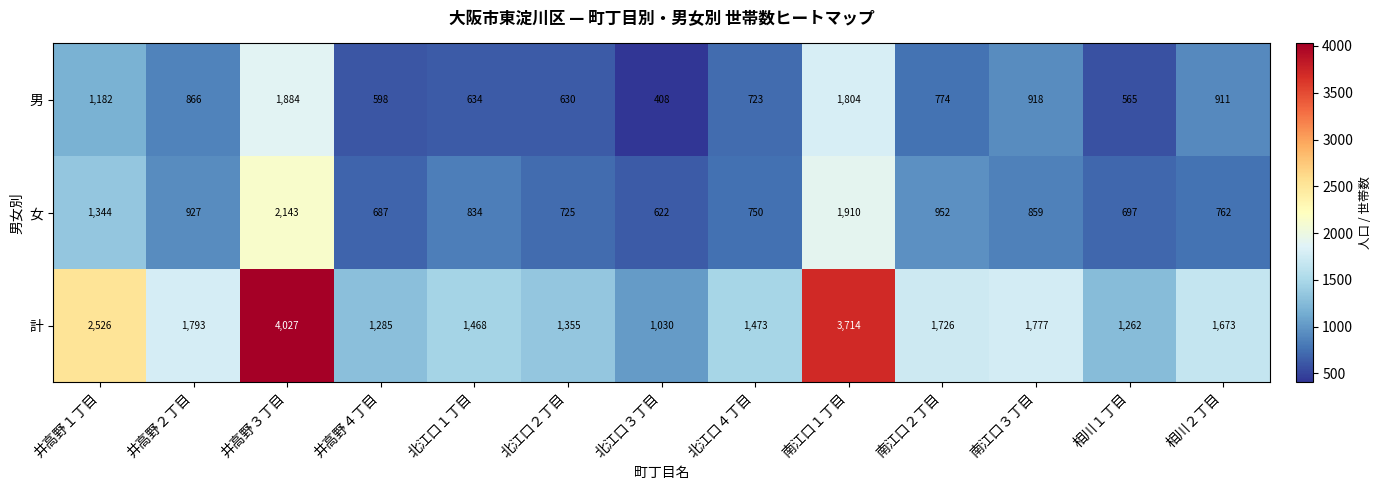

What is the difference between the 計 values at 北江口１丁目 and 南江口１丁目?

2246